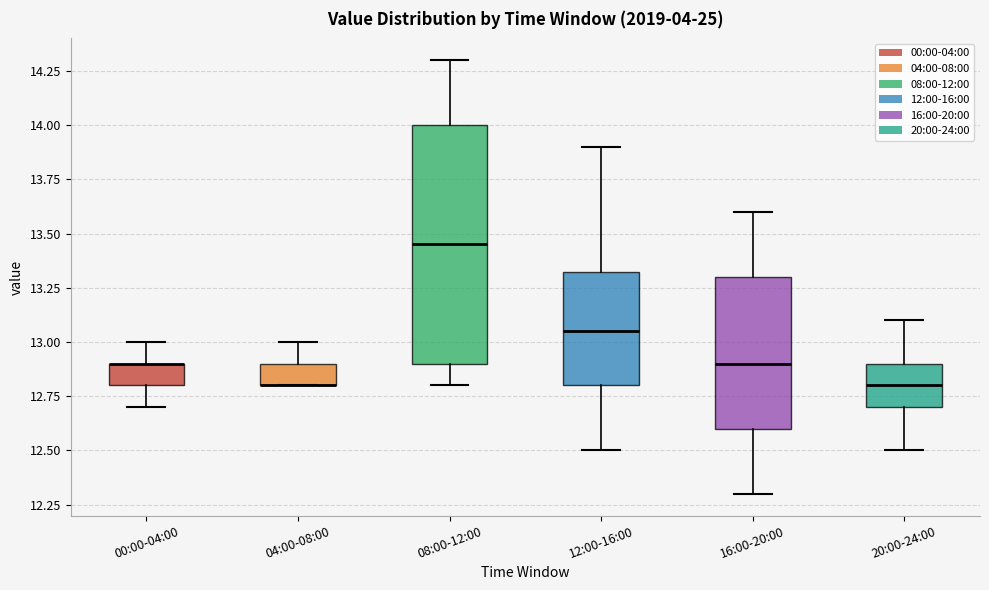

Which box is the tallest, from its lower edge to its upper edge?

08:00-12:00